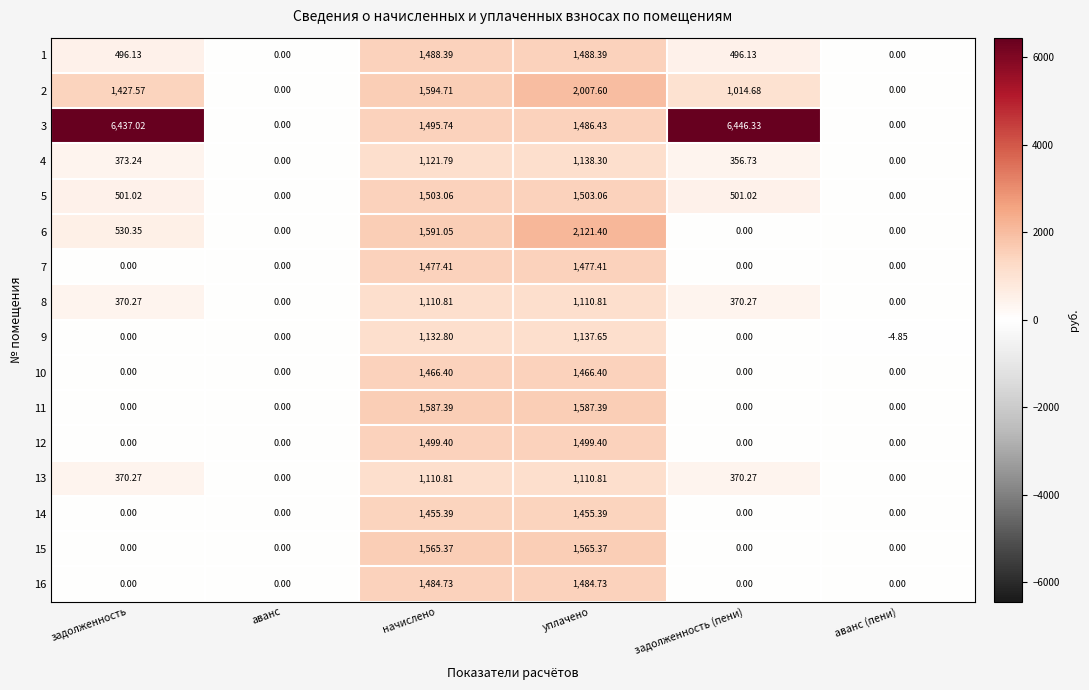

How many values in the 8 series exceed 370?

4